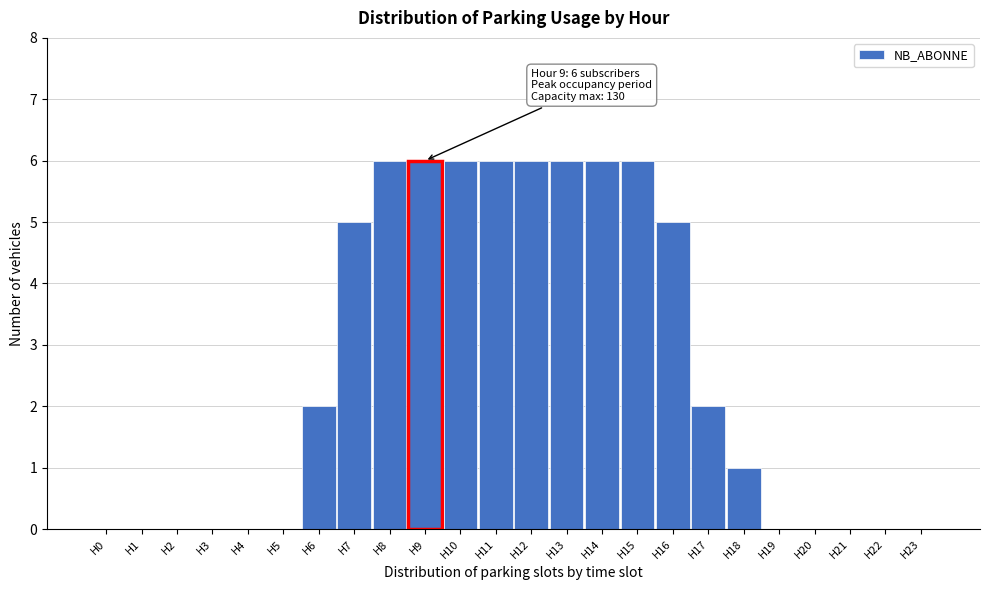

Reading left to right, extract all data points from this chart.

H0=0	H1=0	H2=0	H3=0	H4=0	H5=0	H6=2	H7=5	H8=6	H9=6	H10=6	H11=6	H12=6	H13=6	H14=6	H15=6	H16=5	H17=2	H18=1	H19=0	H20=0	H21=0	H22=0	H23=0